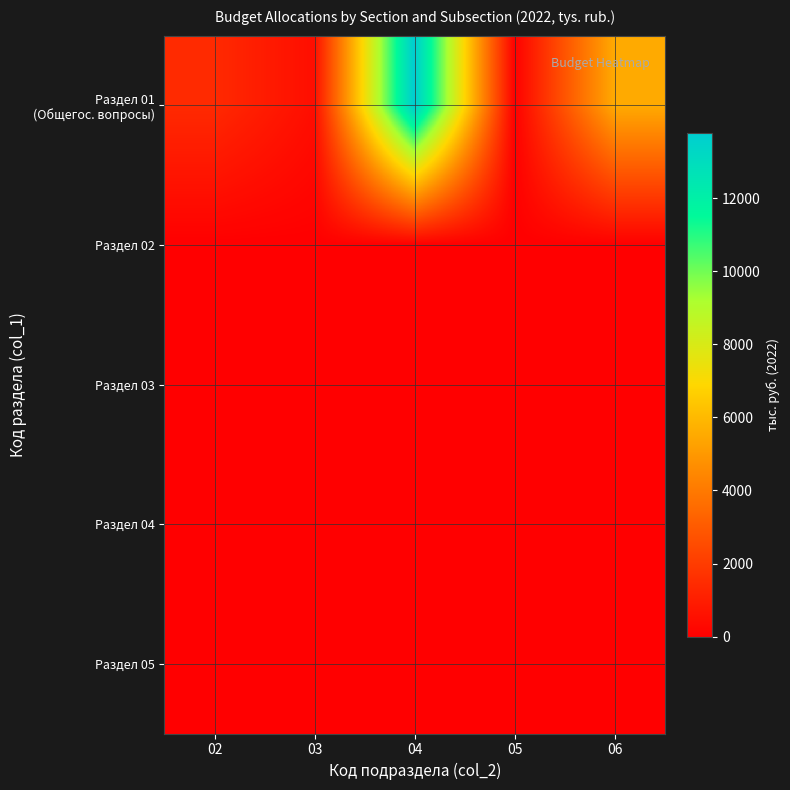

What is the difference between the highest and lowest values at 06?

5543.2